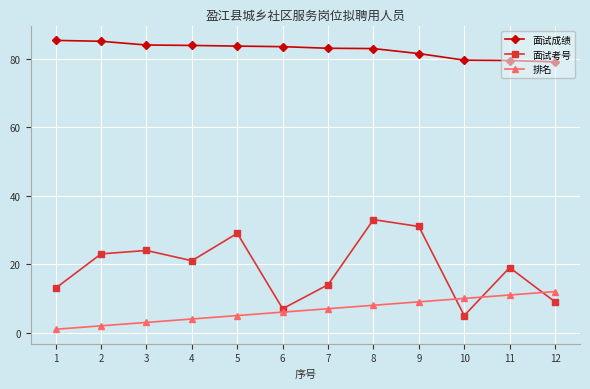

What is the difference between the maximum and minimum values in the 面试考号 series?

28.0